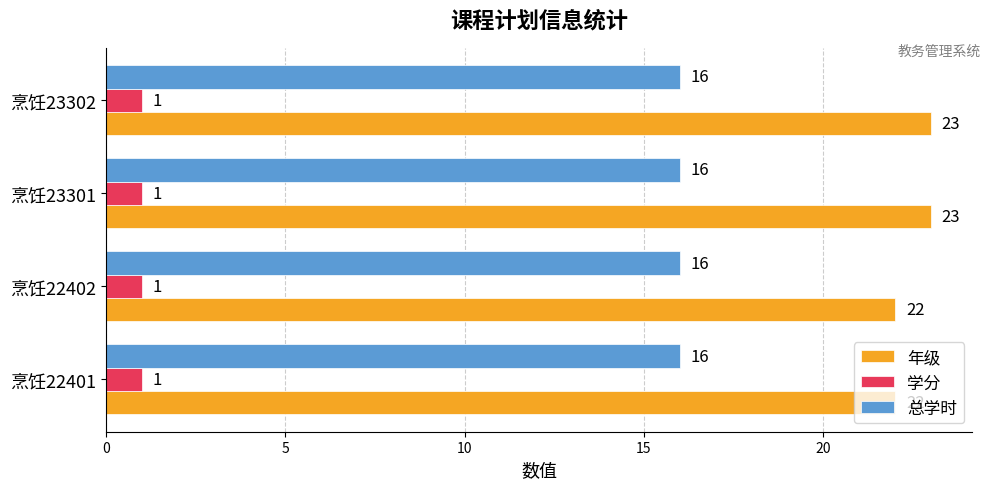

How many data points does each series have?

4